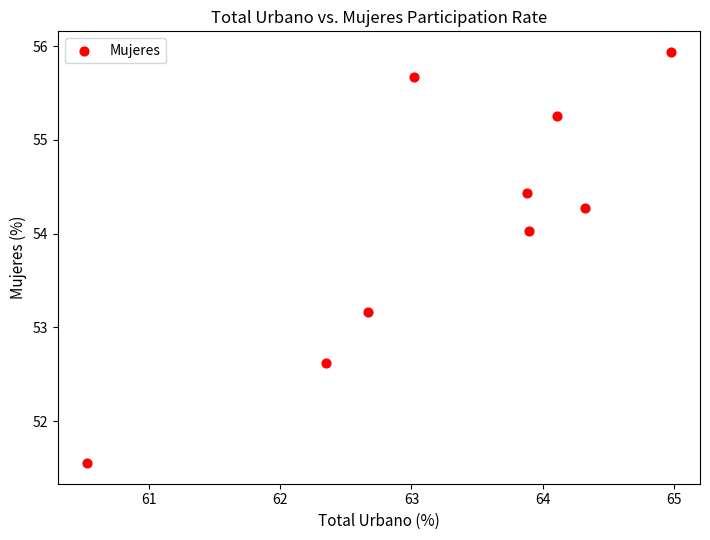

What is the average Y value?

54.1